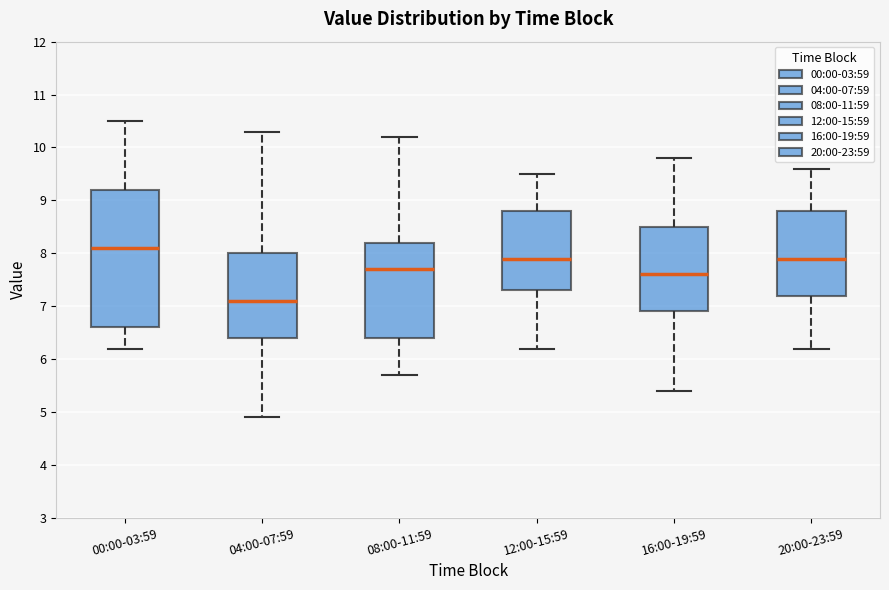

Where is the lower edge of the box for 12:00-15:59 on the y-axis? The values are not printed on the chart, so give them approximately, as read against the axis.

7.3